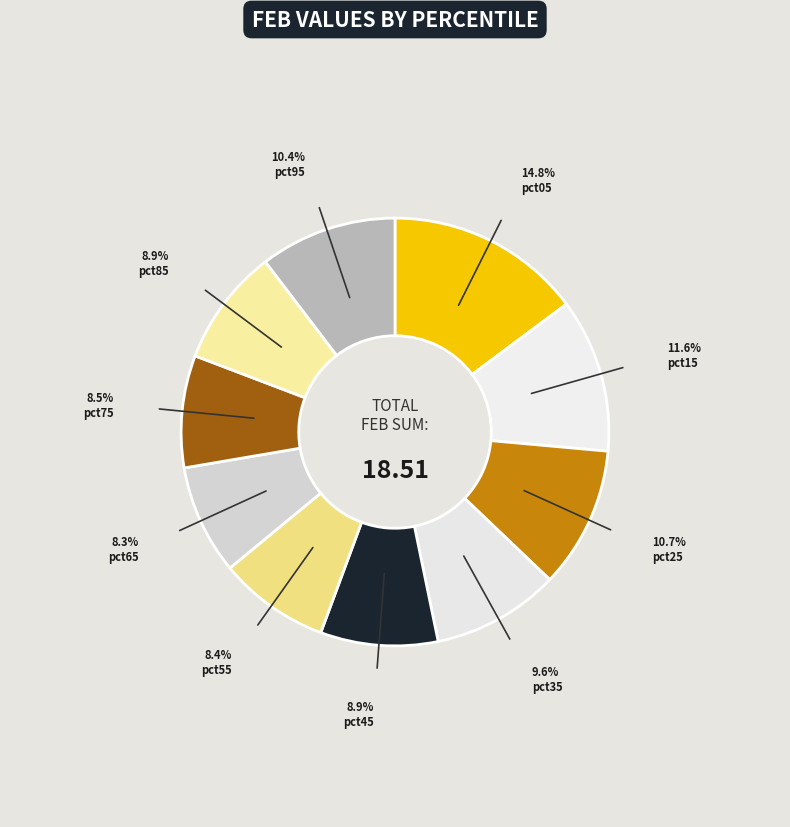

How many slices are in this pie chart?

10